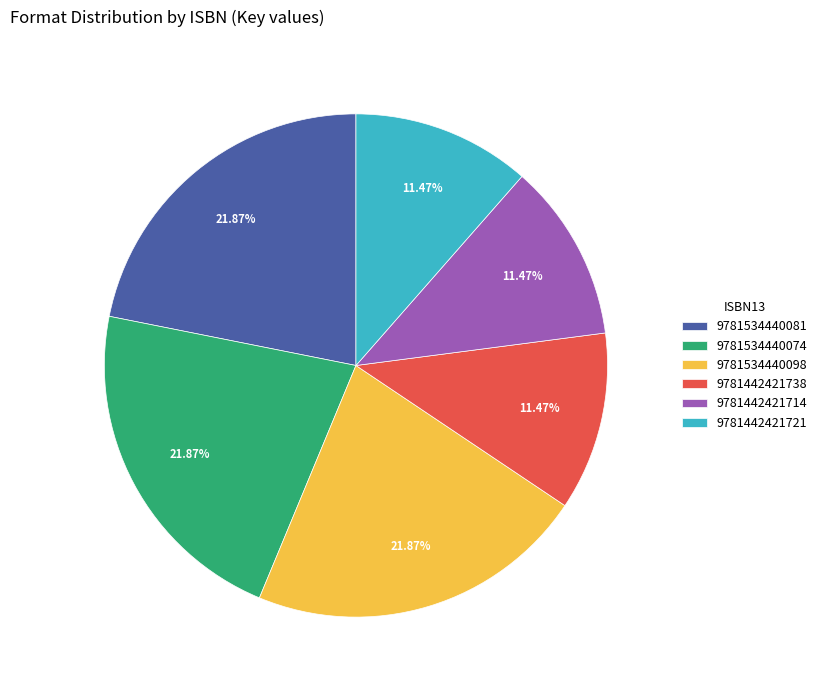

What is the ratio of the value at 9781442421714 to the value at 9781442421721?

1.0